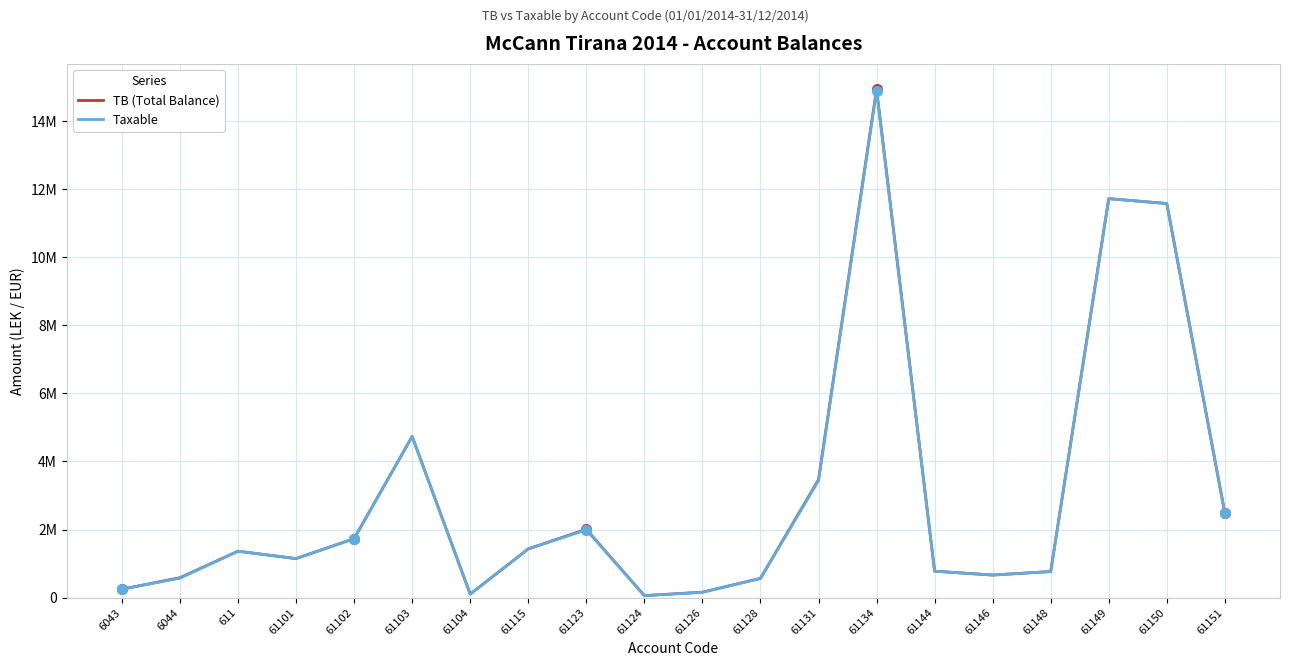

Which category has the highest value in the TB (Total Balance) series?

61134